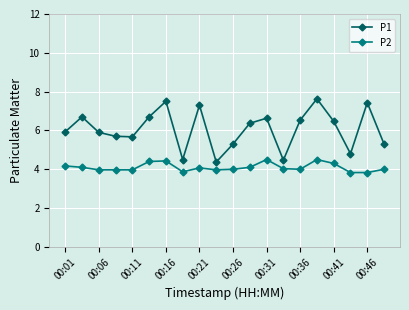

Which series has the largest total across all categories?

P1